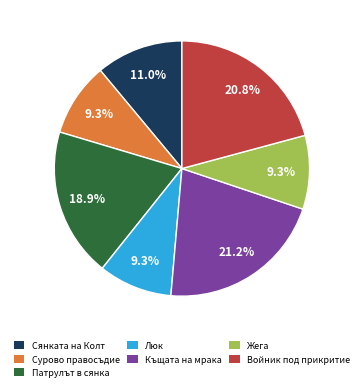

To the nearest percent, what is the average slice percentage?

14%